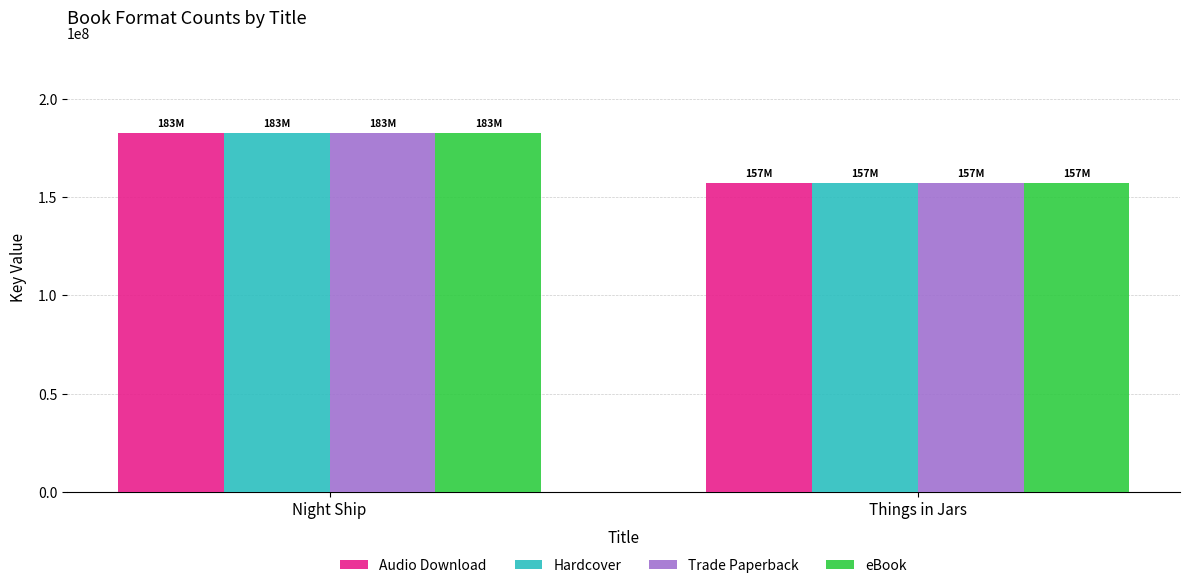

Count the number of categories in the chart.

2